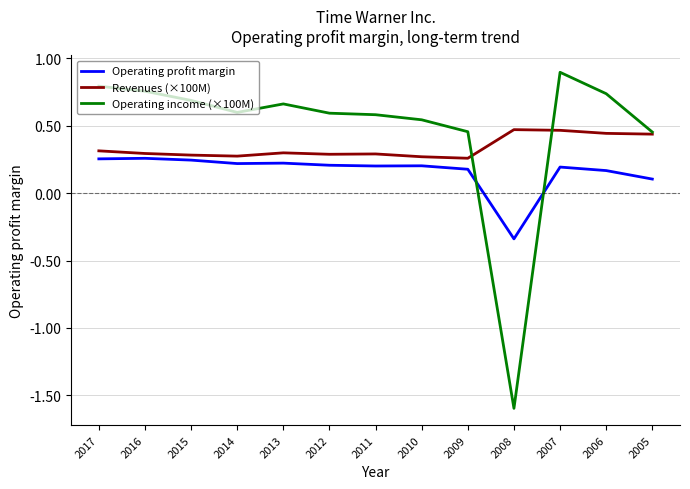

Between which two adjacent categories do Operating income (×100M) and Operating profit margin first intersect?

2009 and 2008